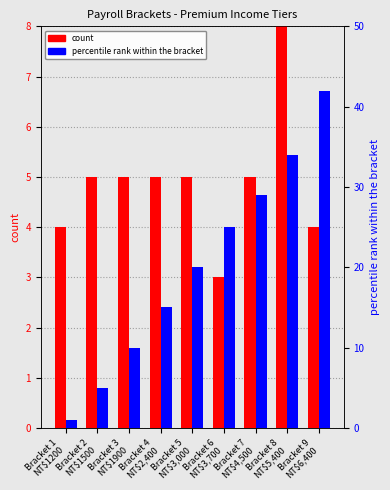

Read the count value at Bracket 8
NT$5,400.

8